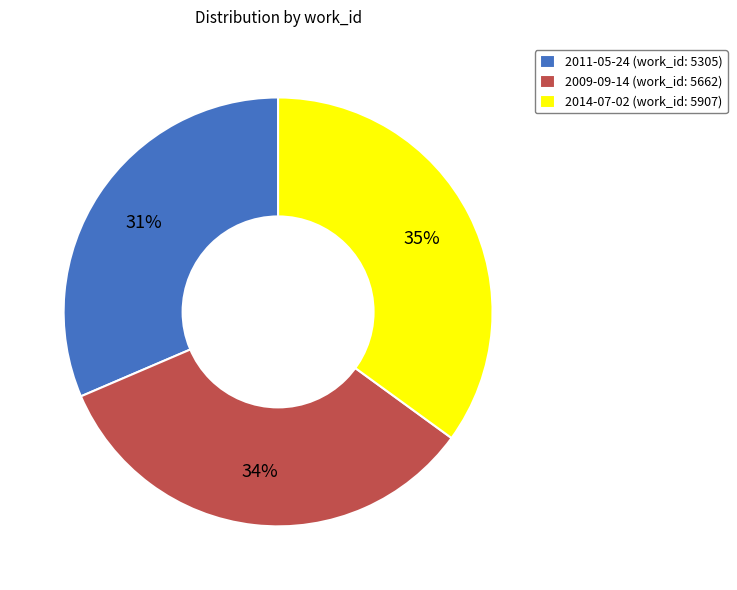

What percentage is the 2011-05-24 slice, to the nearest percent?

31%